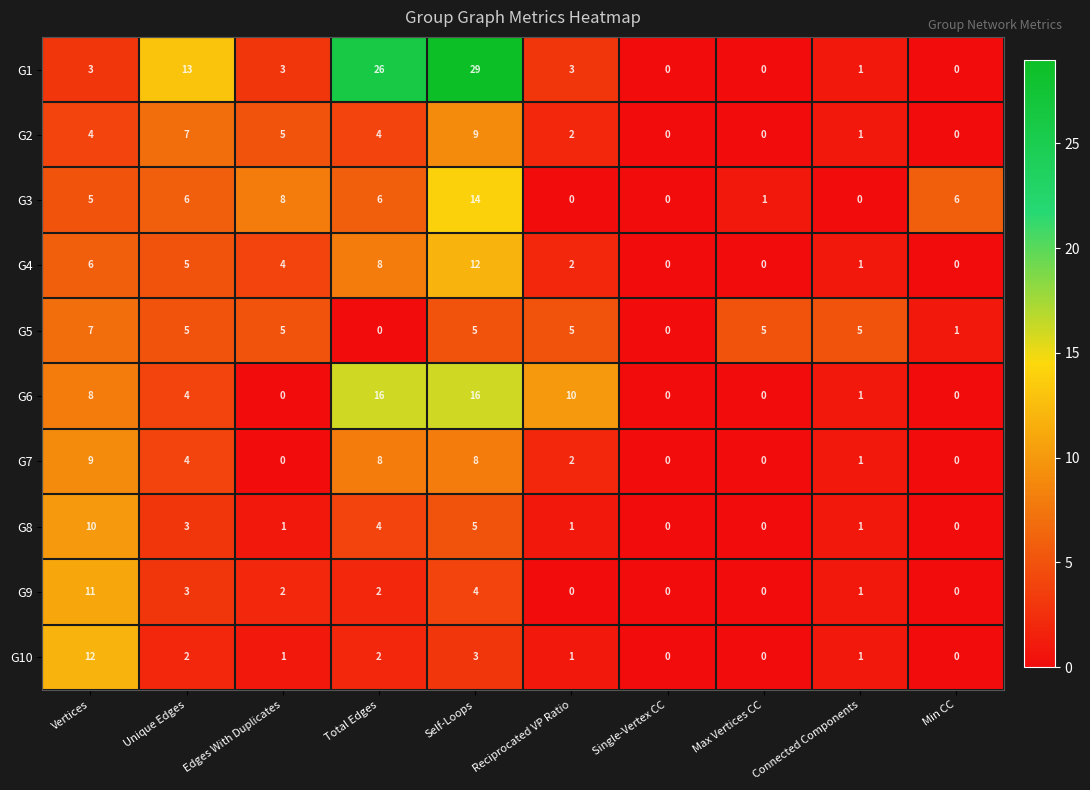

The value of G5 at Min CC is 1. True or false?

True